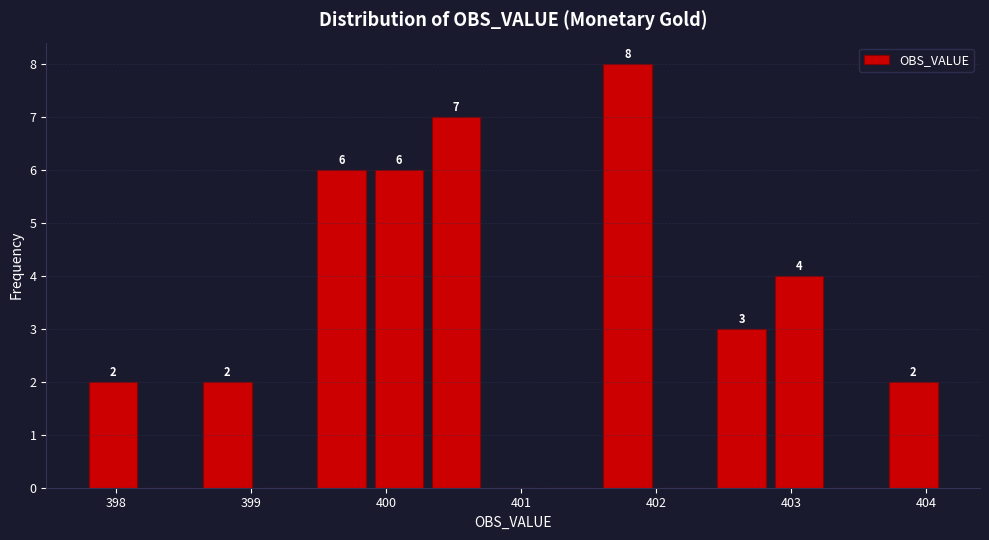

Which range on the x-axis has the tallest bar?

401.6 to 402.0